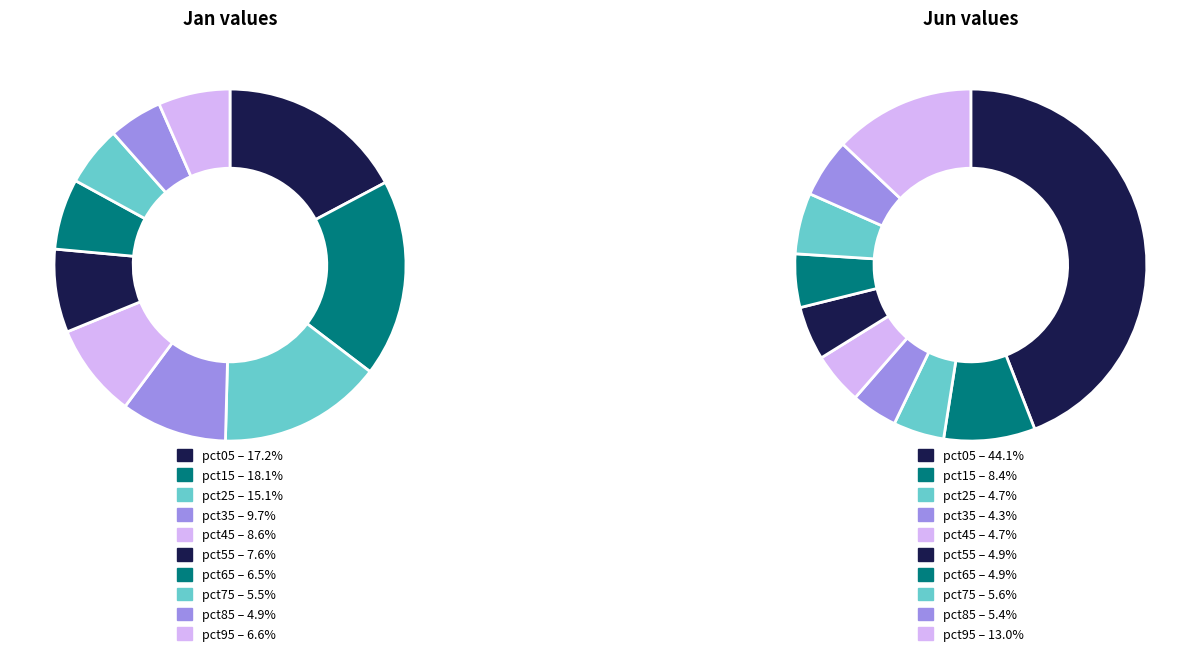

To the nearest percent, what is the difference between the largest and smallest slice percentages?

13%